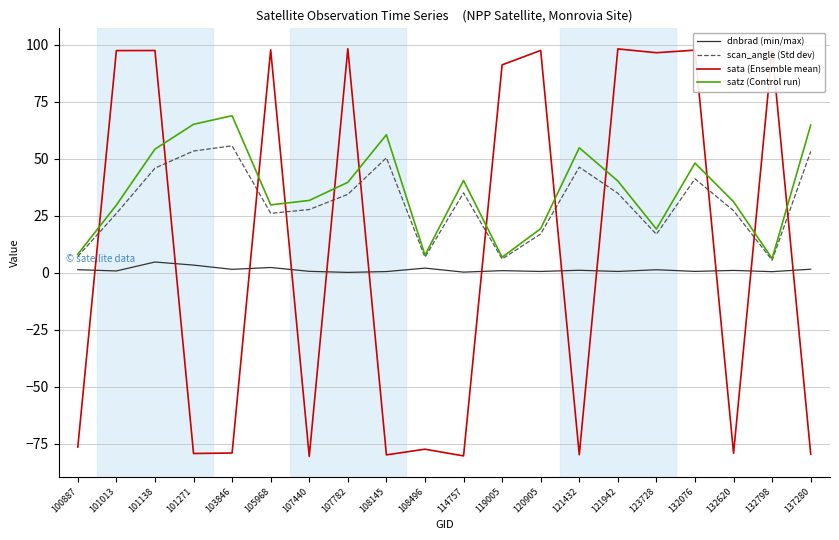

Which series has the largest range (max minus min)?

sata (Ensemble mean)